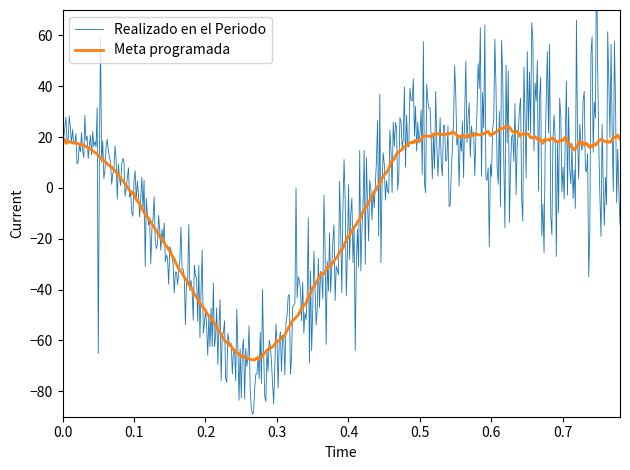

True or false: Meta Modificada and Realizado en el Periodo intersect in this chart.

False